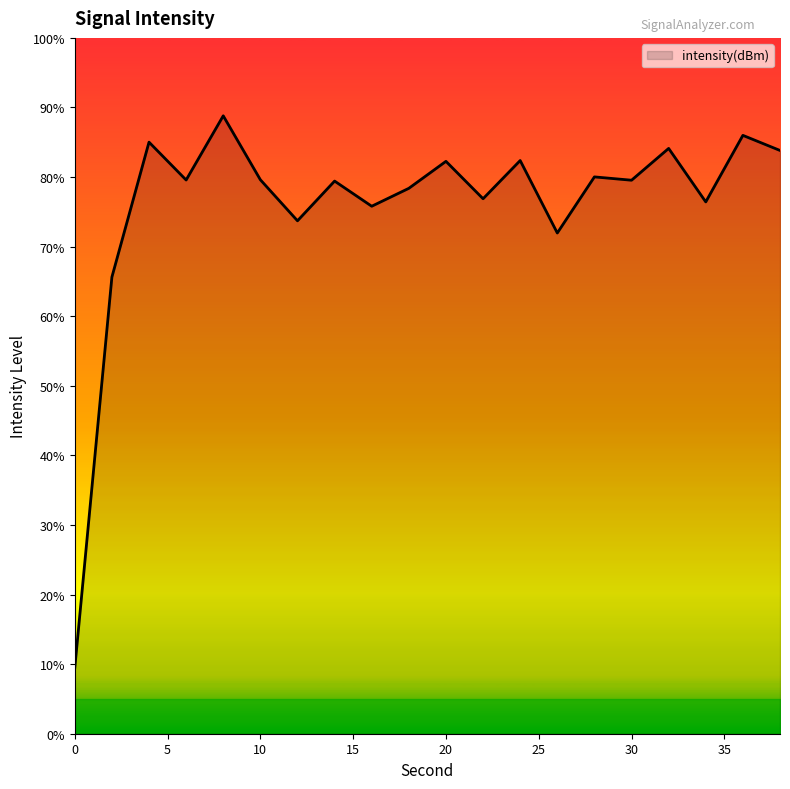

Rank the categories by value from highest to lowest.

8, 36, 4, 32, 38, 24, 20, 28, 10, 6, 30, 14, 18, 22, 34, 16, 12, 26, 2, 0